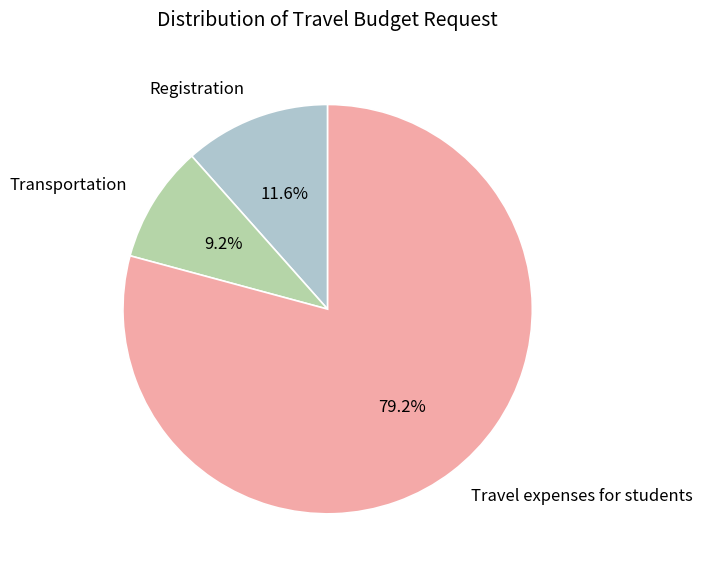

To the nearest percent, what is the average slice percentage?

33%